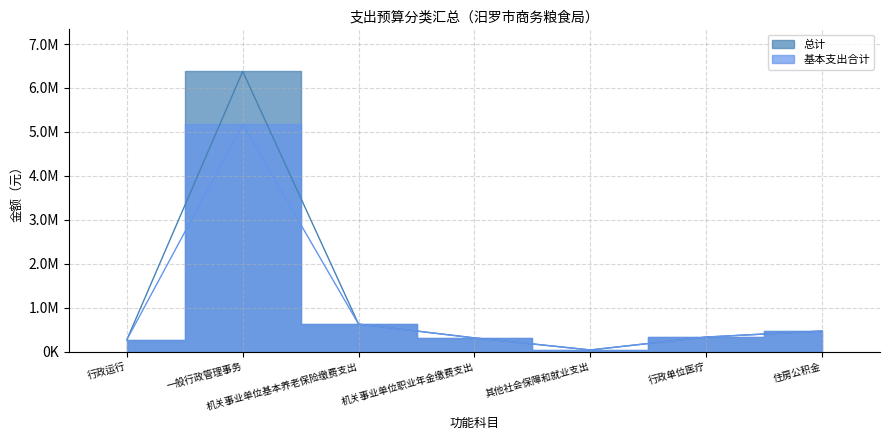

How many interior local valleys does the 基本支出合计 series have?

1